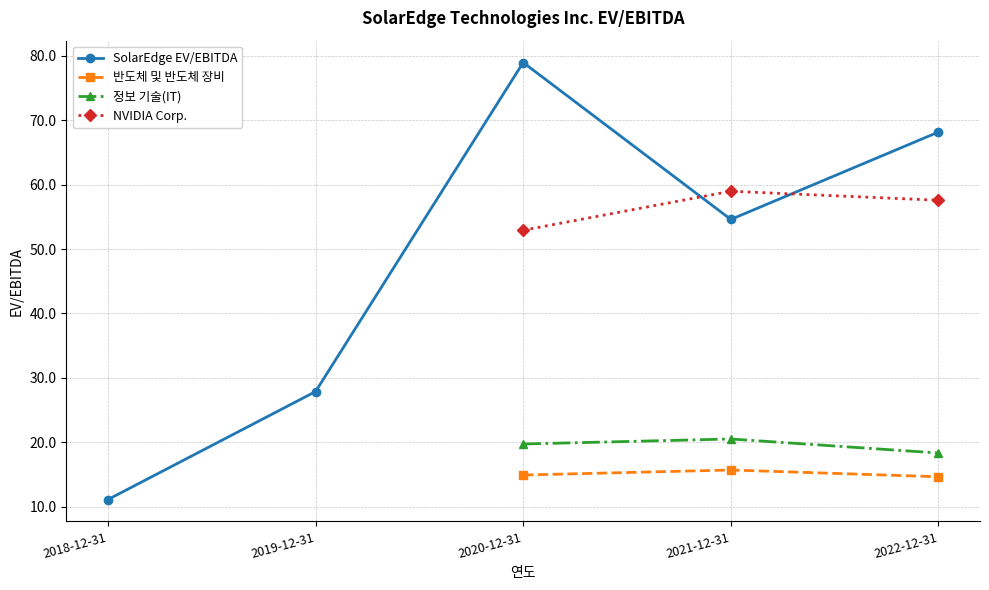

At which category does 반도체 및 반도체 장비 reach its first local peak?

2021-12-31